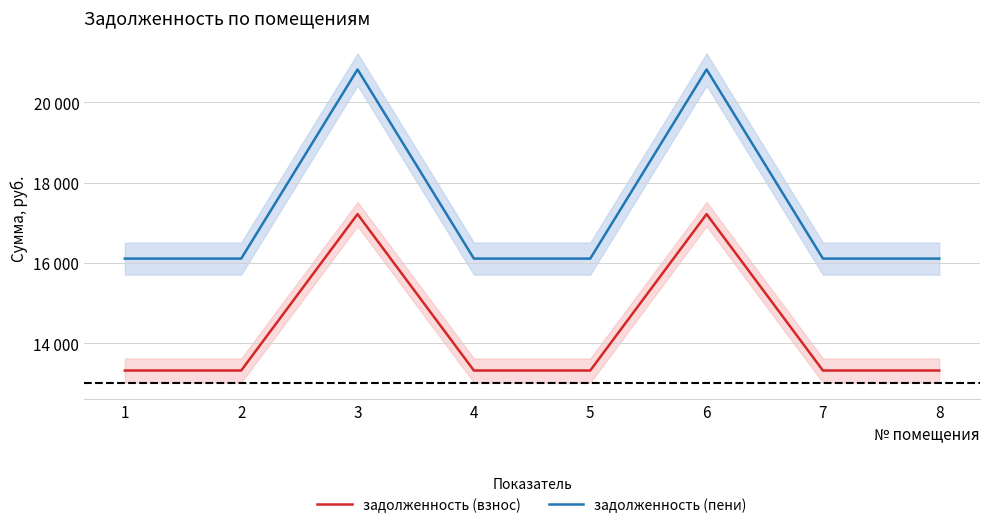

True or false: задолженность (взнос) and задолженность (пени) cross at least once.

False